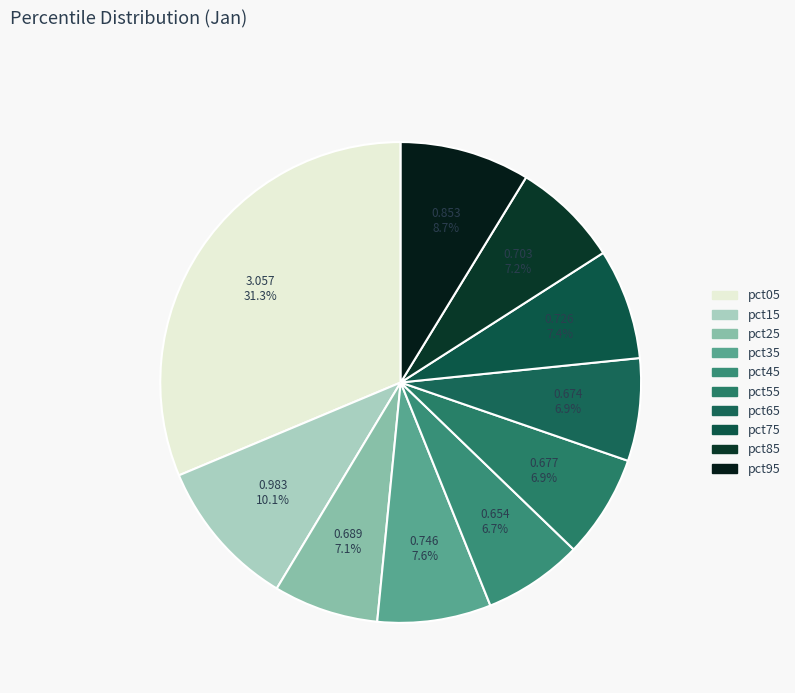

Which slice is the largest?

pct05